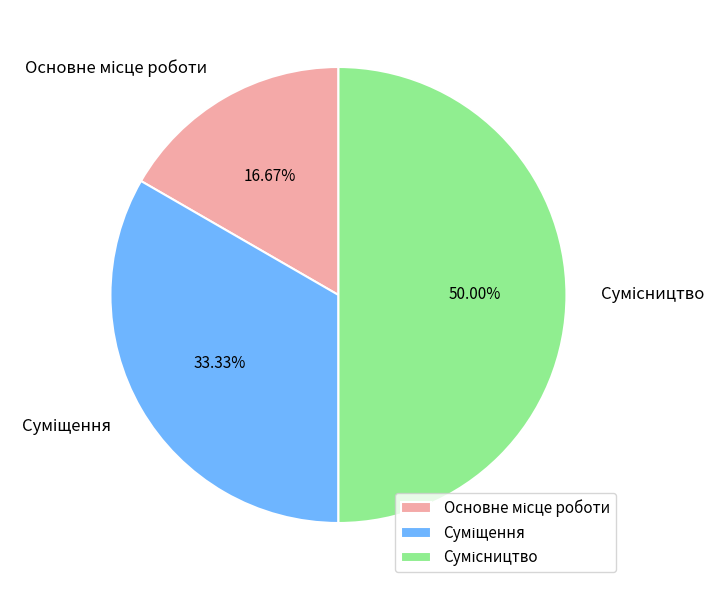

Is it true that Сумісництво is 43% of the pie?

False